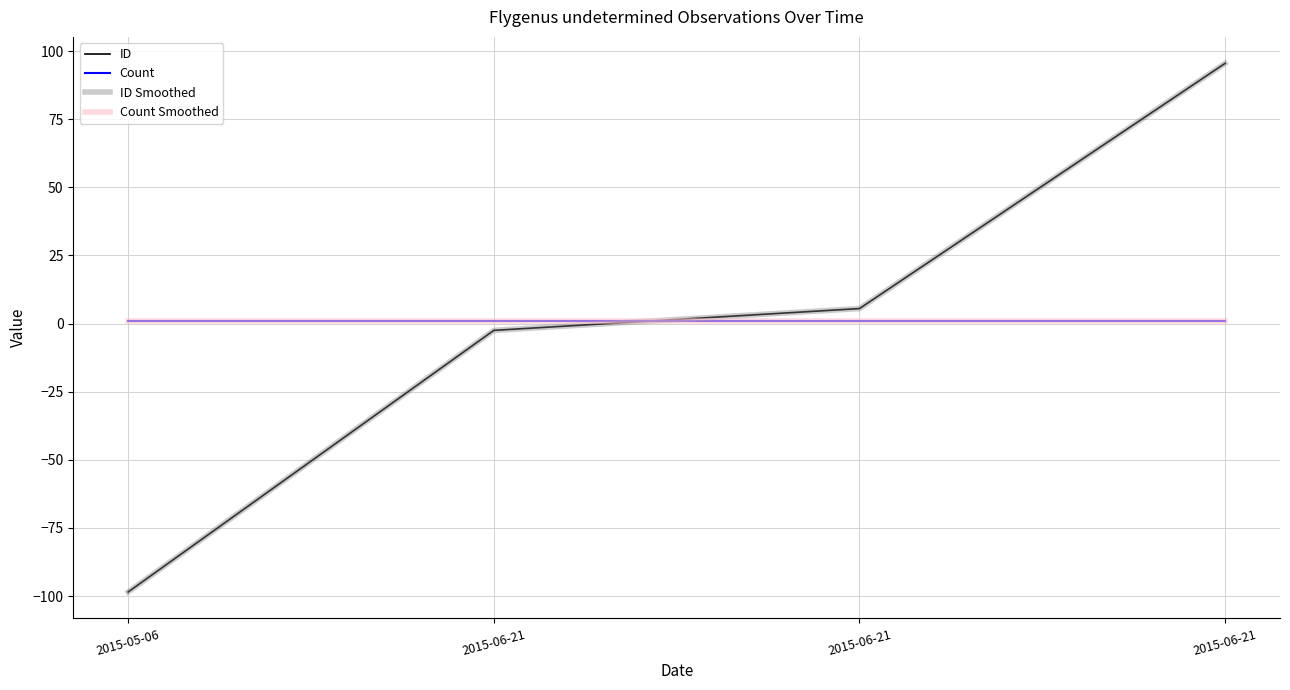

Does the chart display data point markers on the line(s)?

No